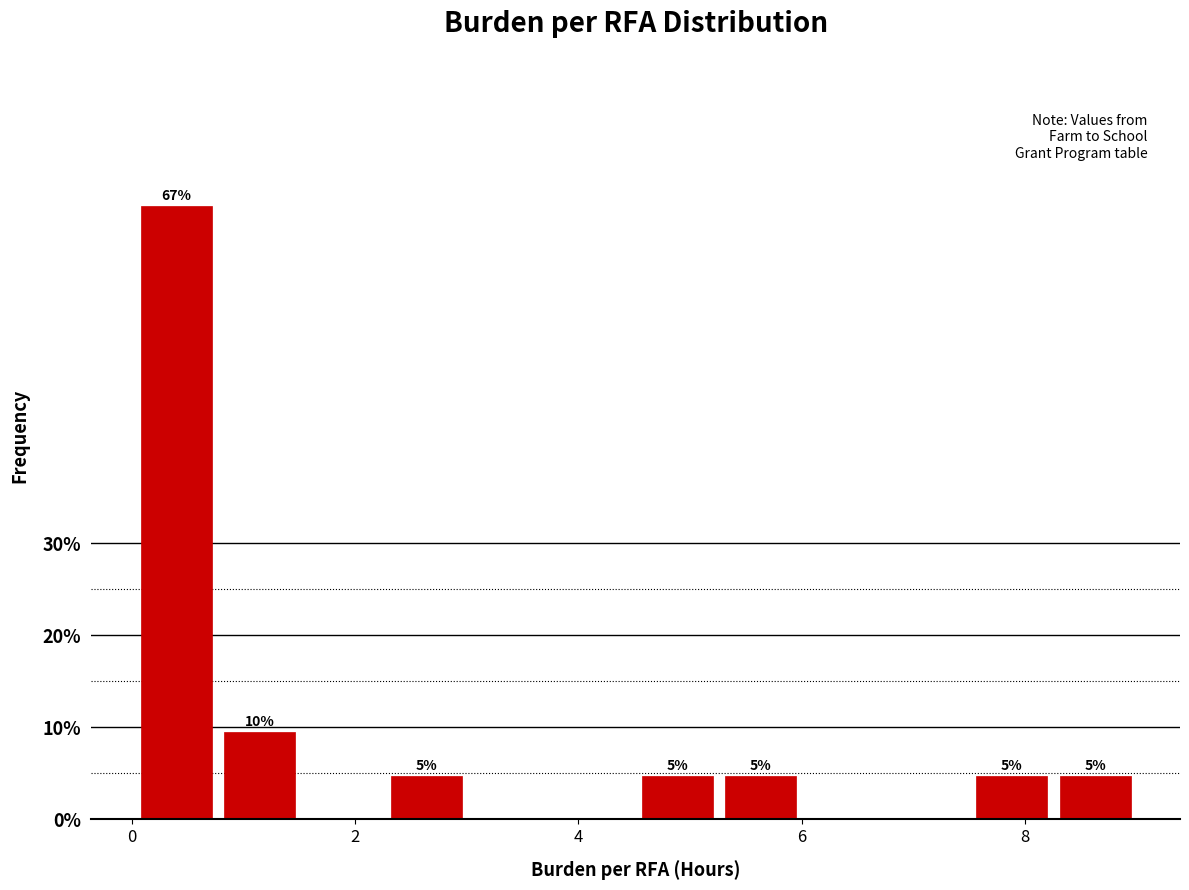

Around what value on the x-axis is the tallest bar? Give the approximate position of its centre, as read against the axis.

0.4